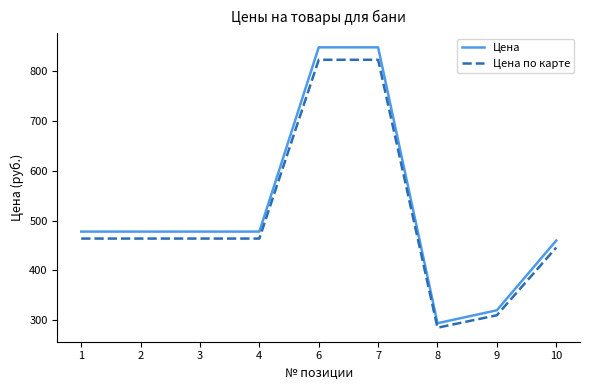

Is the value of Цена по карте at 8 greater than the value of Цена at 8?

No